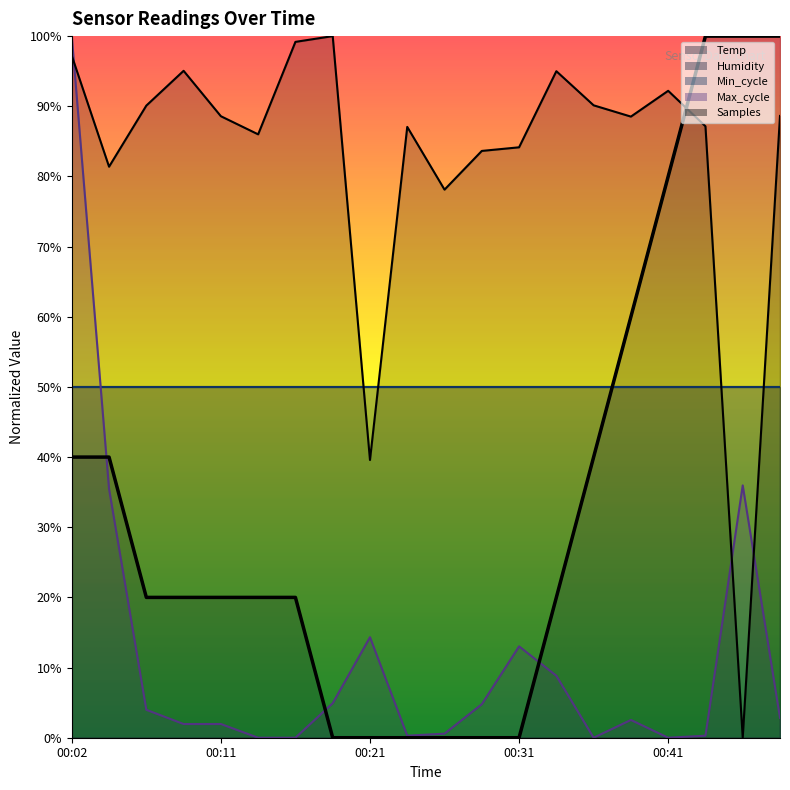

List the series in order of their peak value, highest first.

Temp, Max_cycle, Samples